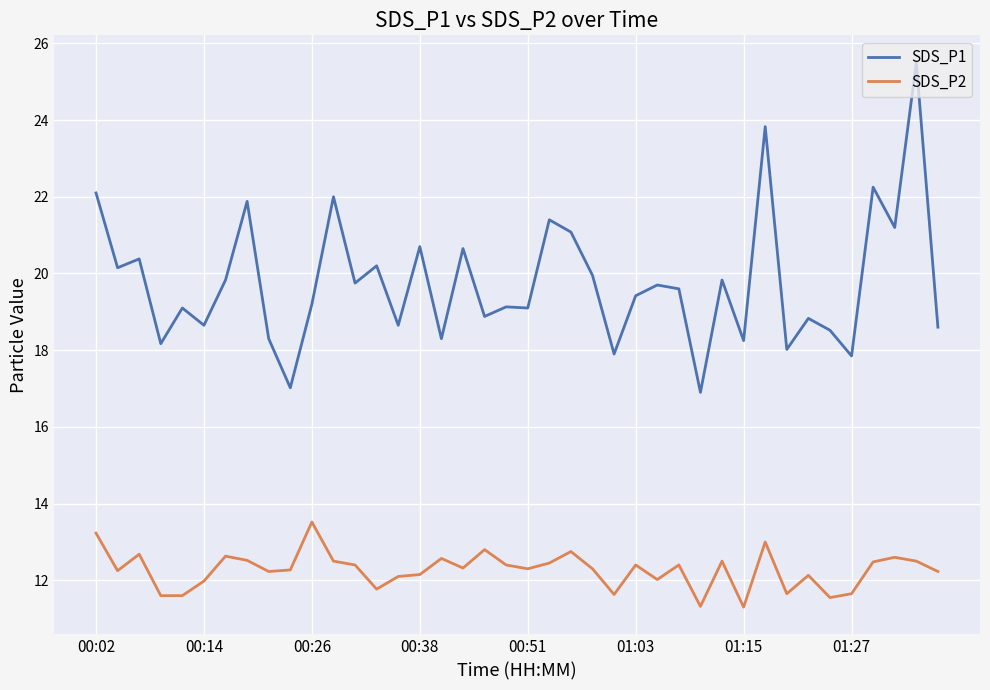

True or false: SDS_P2 and SDS_P1 cross at least once.

False